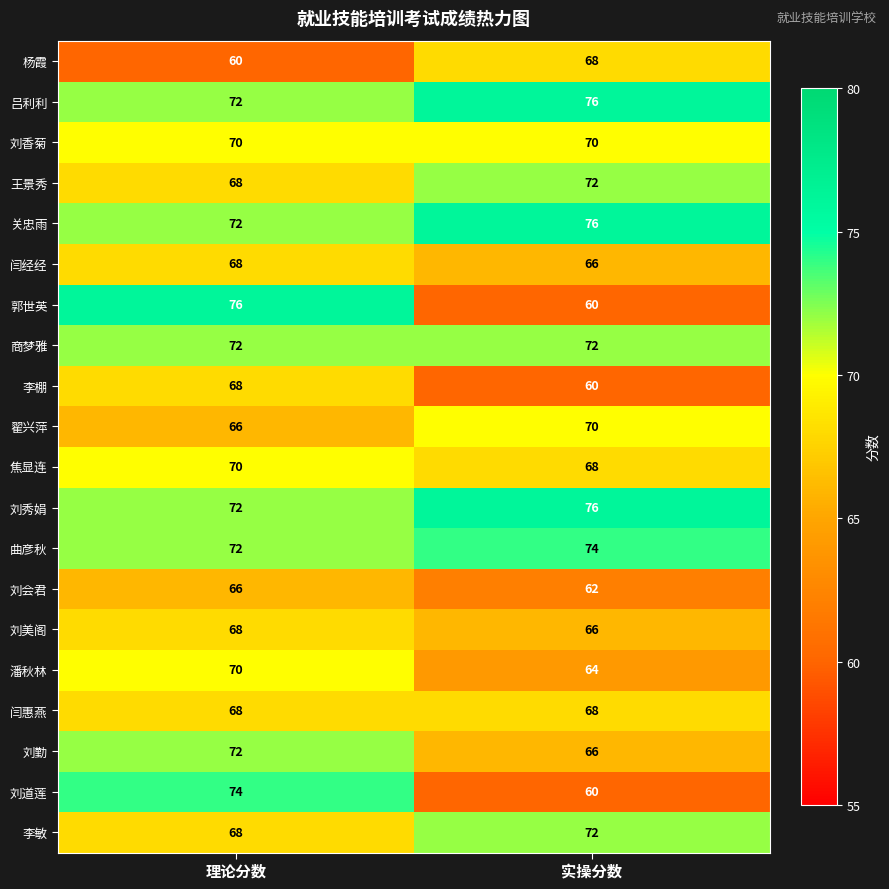

At how many categories does at least one series exceed 65?

2